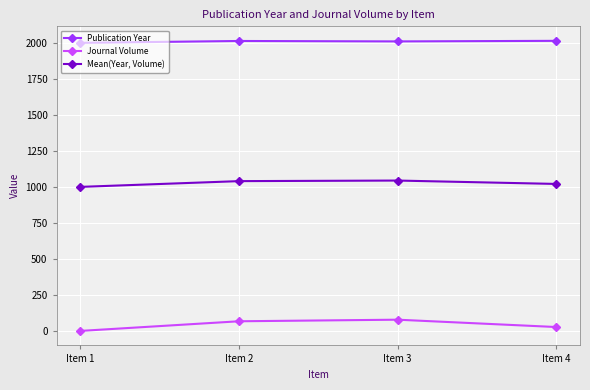

Is this an area chart (filled region under the line)?

No